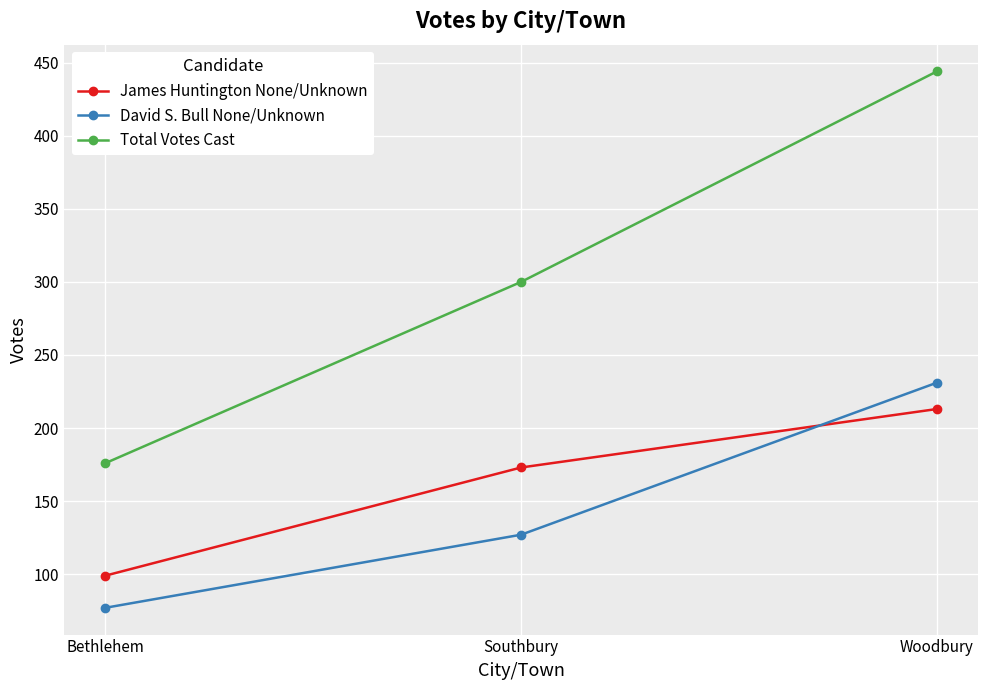

Which series has the largest total across all categories?

Total Votes Cast